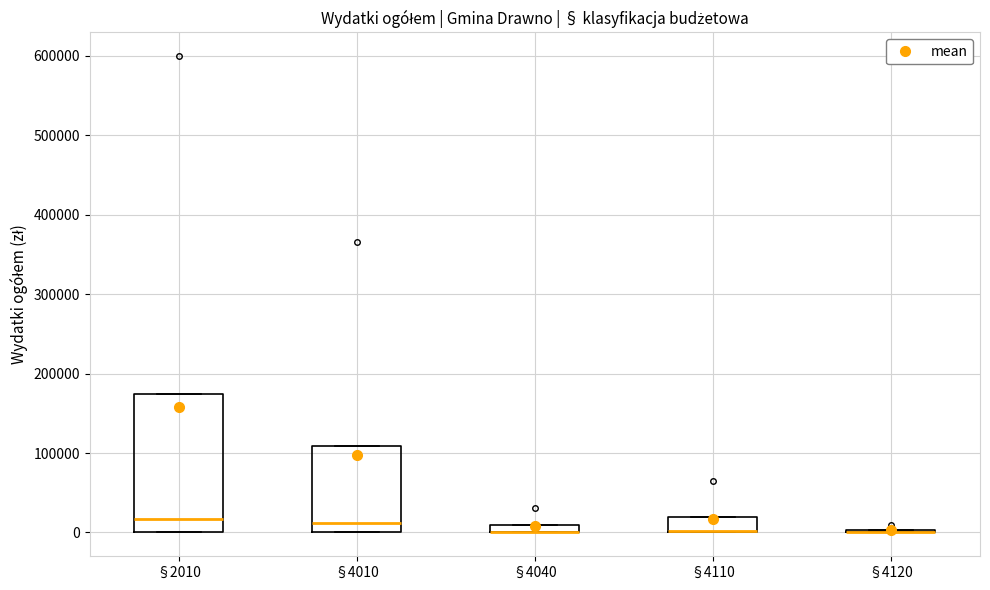

Comparing the boxes themselves (not the whiskers), which one is the tallest?

§2010